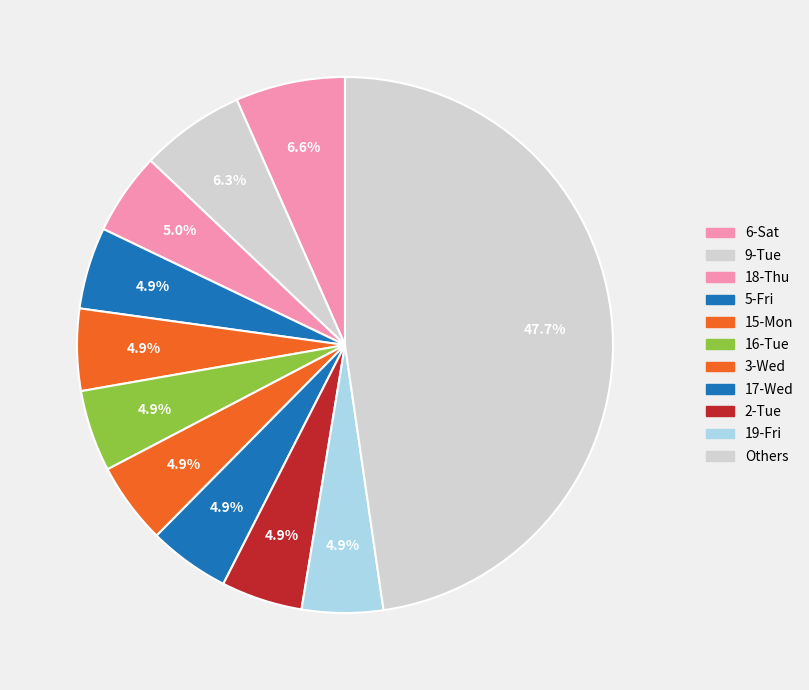

How many slices are in this pie chart?

11